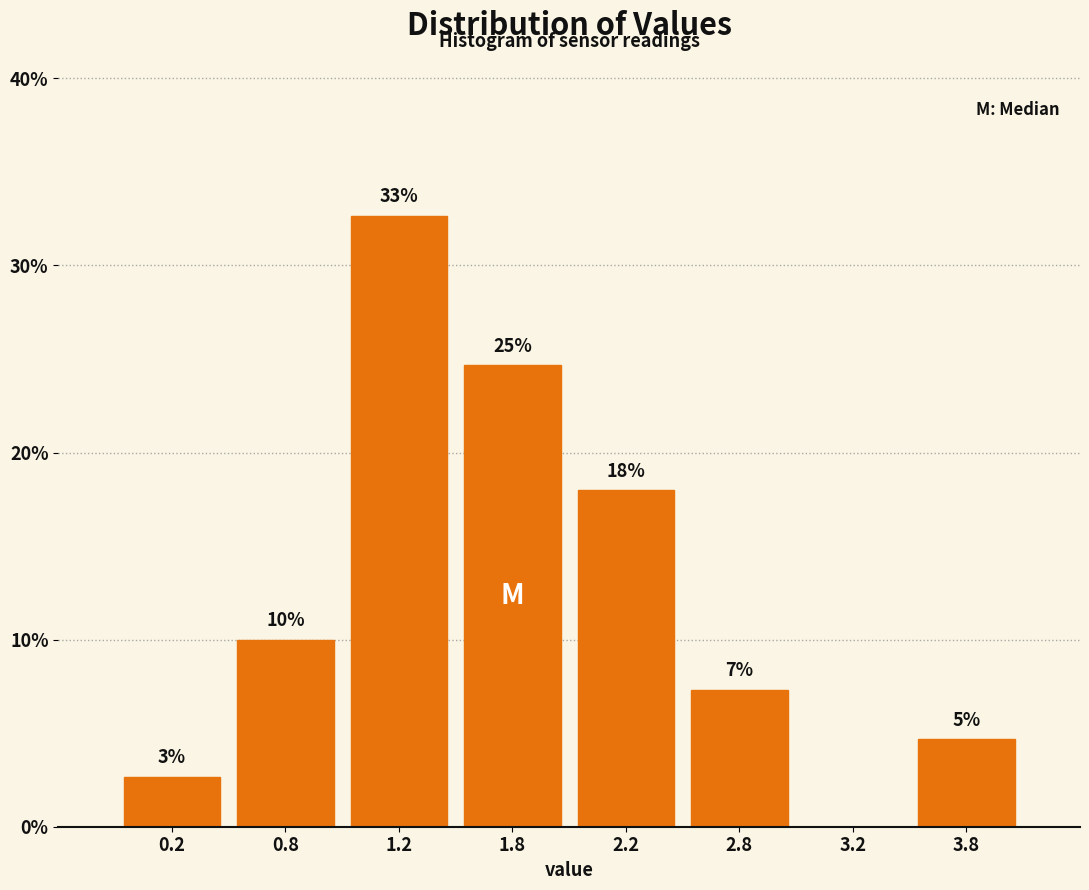

Are the bars horizontal?

No